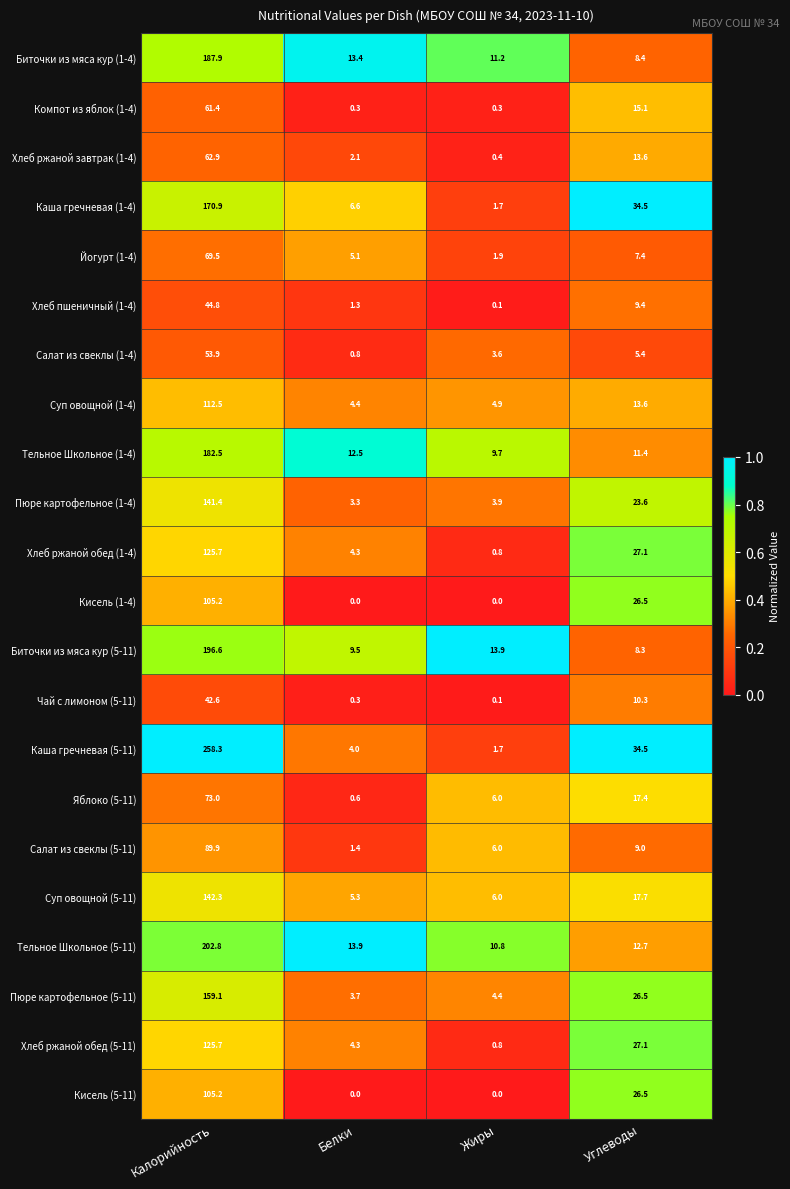

True or false: Компот из яблок (1-4) has a value of 13.2 at Калорийность.

False